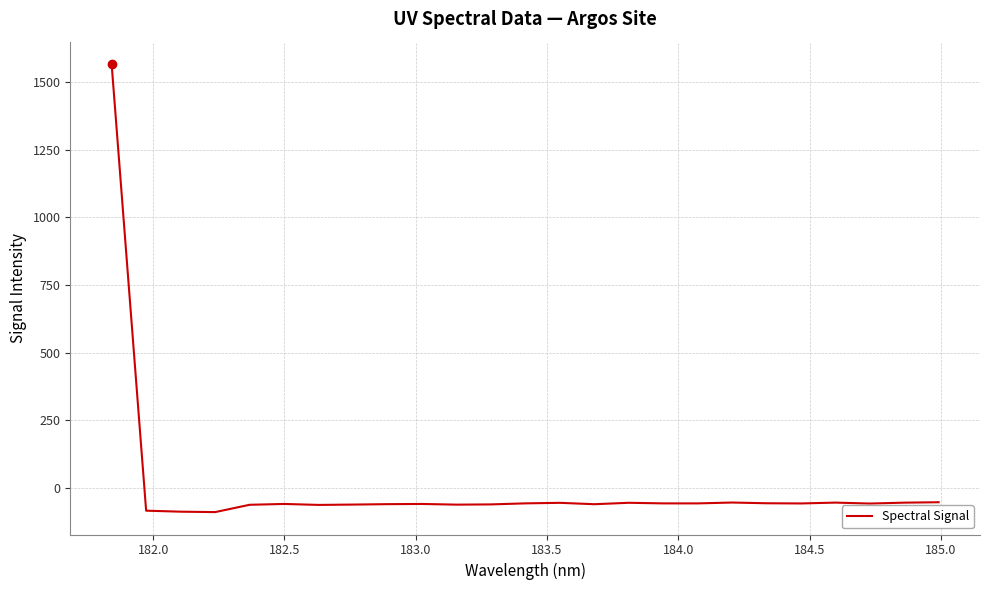

What is the minimum value shown in the chart?

-89.4